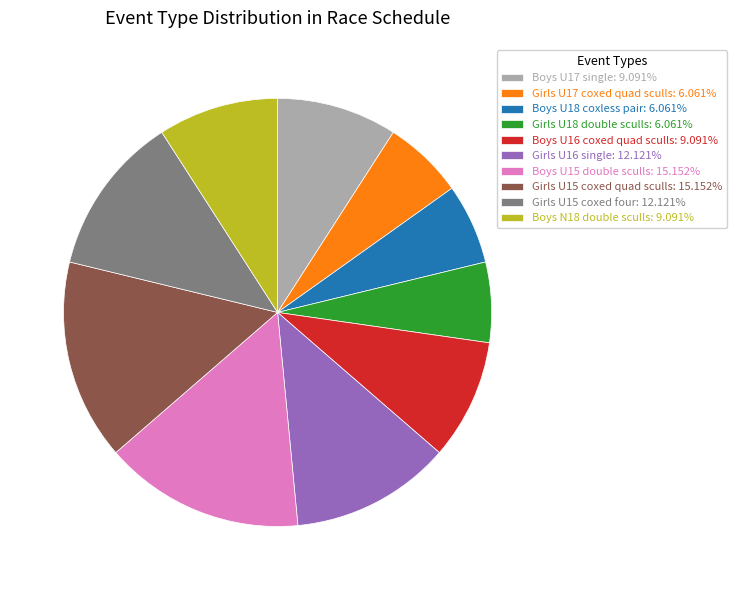

Do Boys N18 double sculls: 9.091% and Girls U16 single: 12.121% together represent more than half of the pie?

No